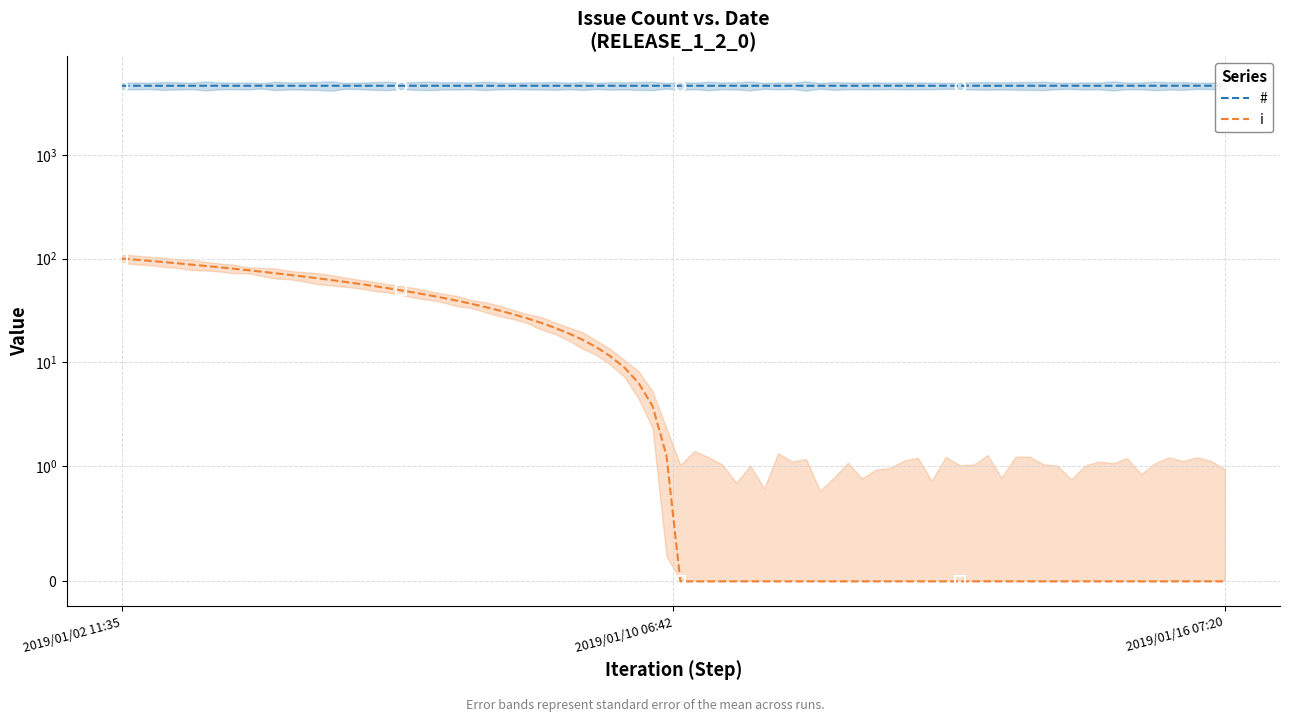

Rank the series at 2019/01/02 11:35 from lowest to highest value.

i, #